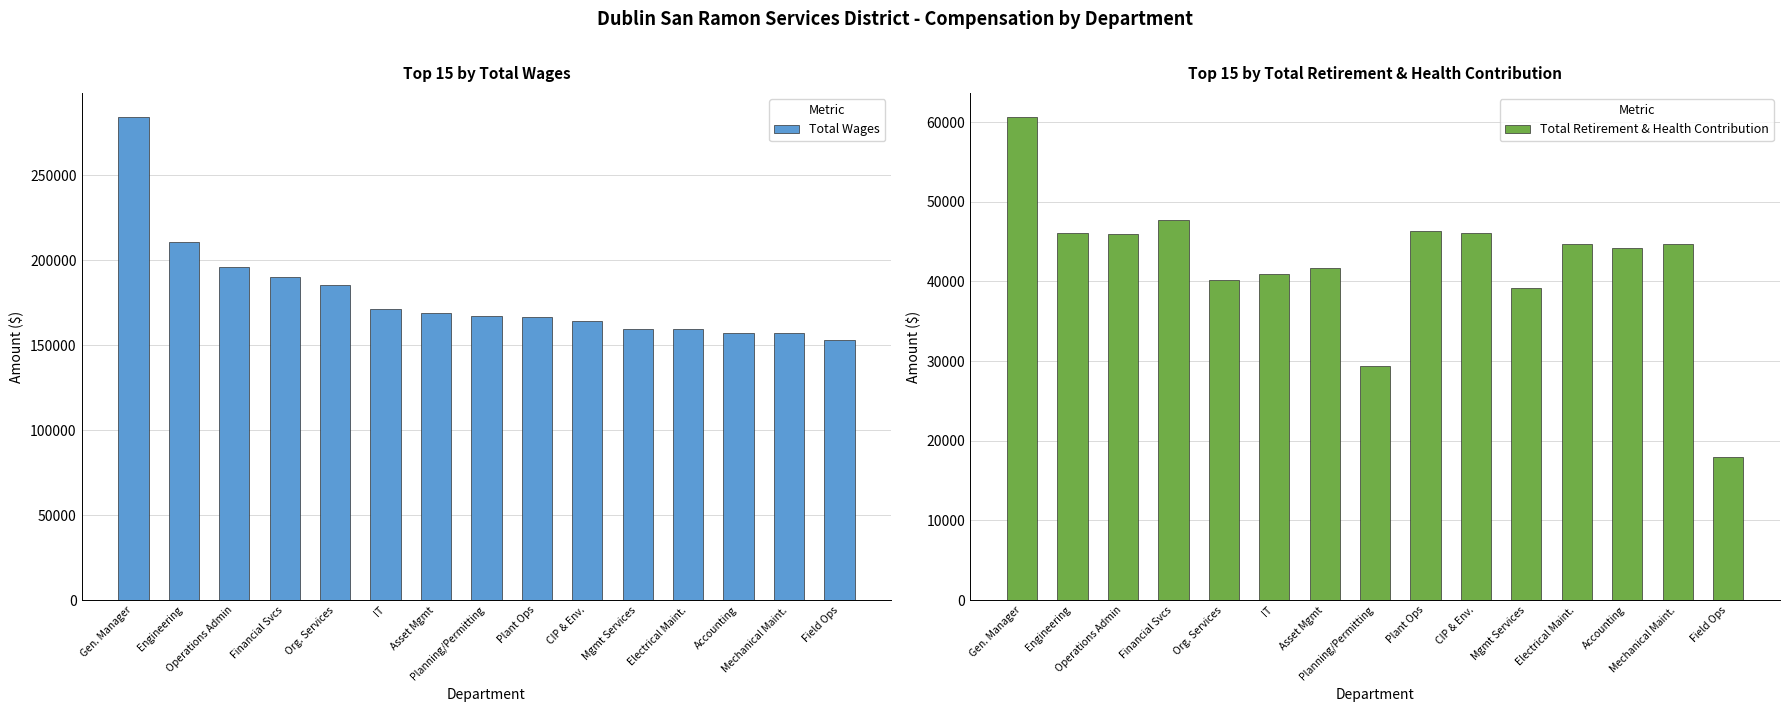

Which series changed the most between Planning/Permitting and Mechanical Maint.?

Total Retirement & Health Contribution